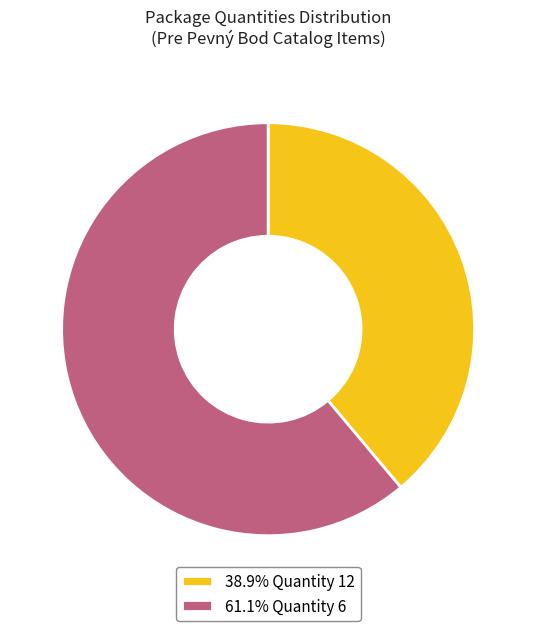

What is the ratio of the value at 38.9% Quantity 12 to the value at 61.1% Quantity 6?

0.6